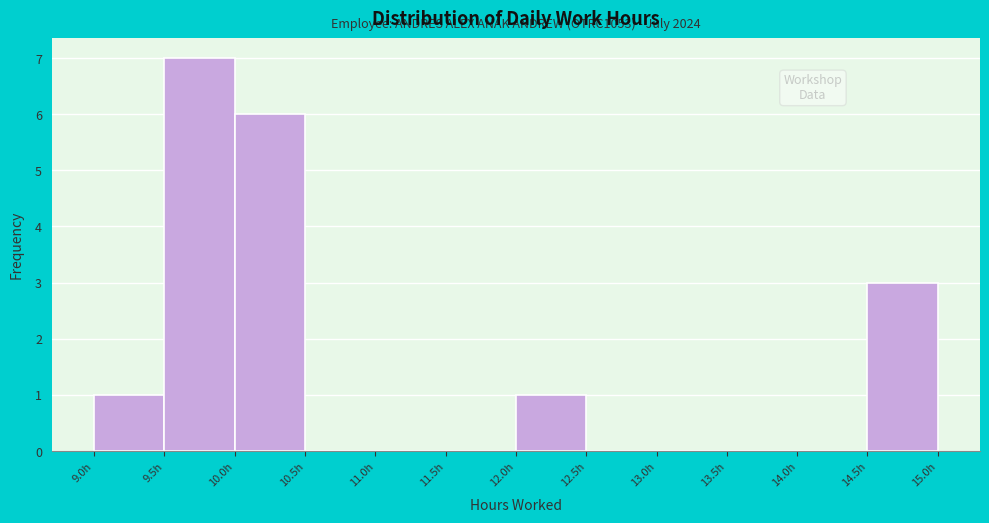

Which range on the x-axis has the tallest bar?

9.5 to 10.0